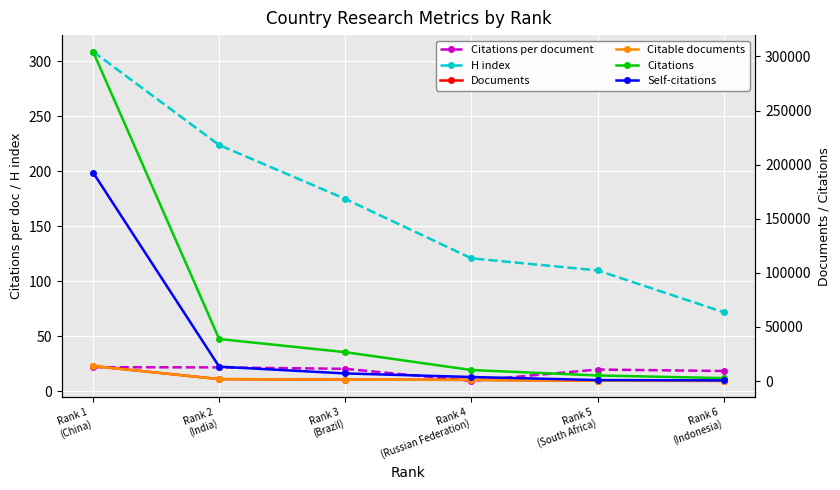

Is it true that Self-citations equals 851.7 at Rank 6
(Indonesia)?

False